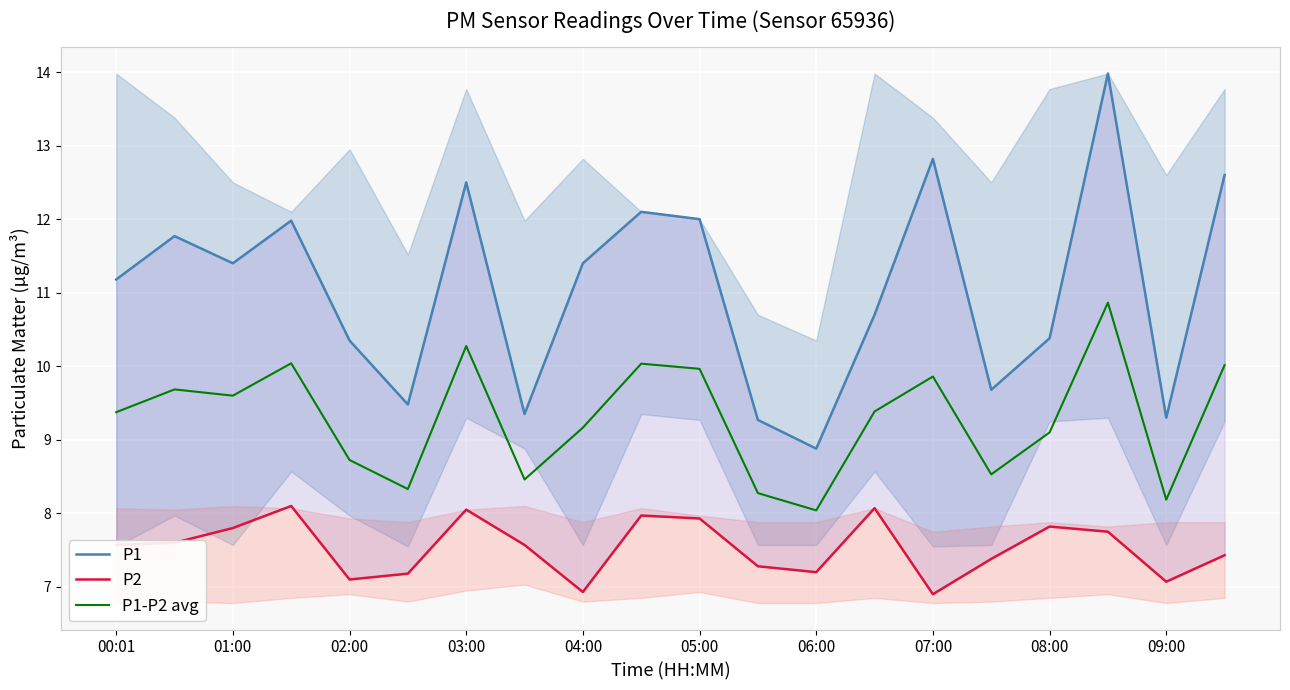

Where does the P1-P2 avg series first go above 9?

00:01